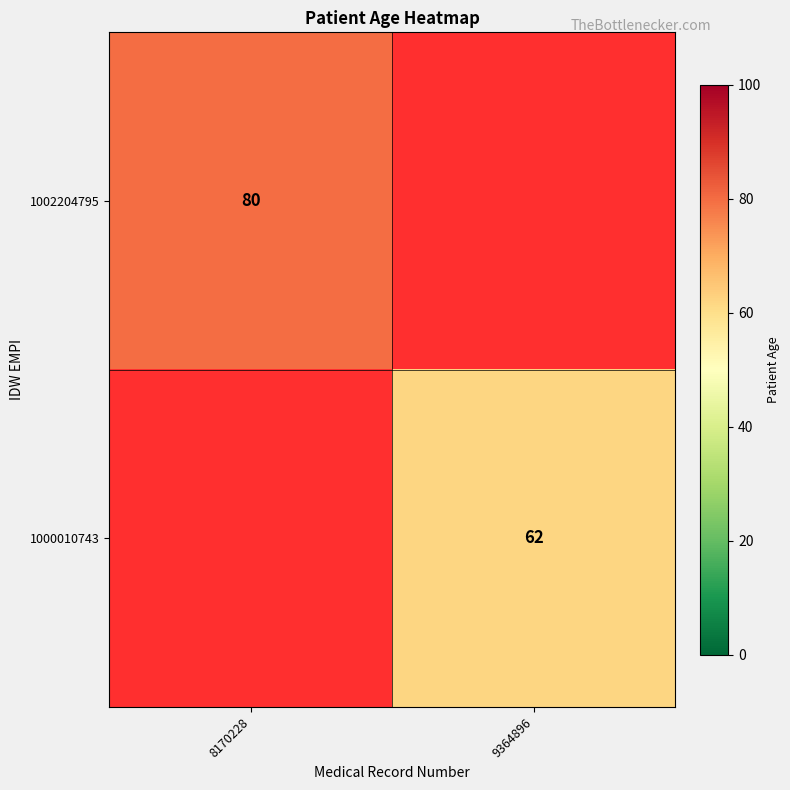

The 1002204795 series shows 16 at 8170228. True or false?

False